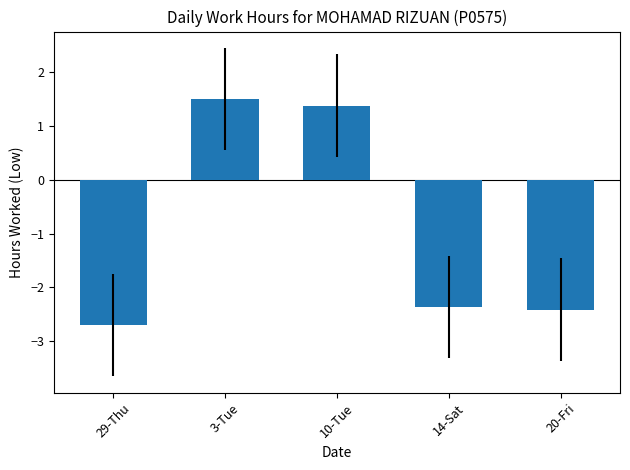

What position from the left is 3-Tue?

2